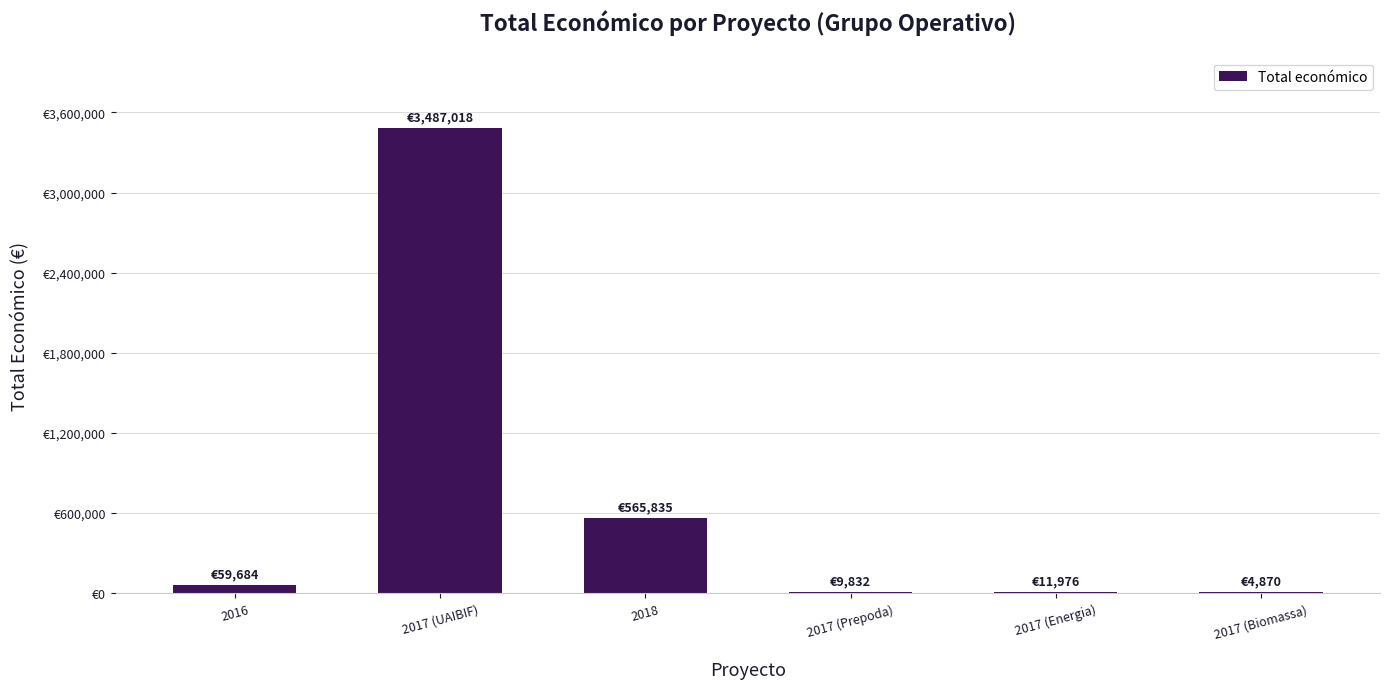

Reading right to left, list all the values displayed in this chart.

4870	11976	9832	565835	3487018	59684